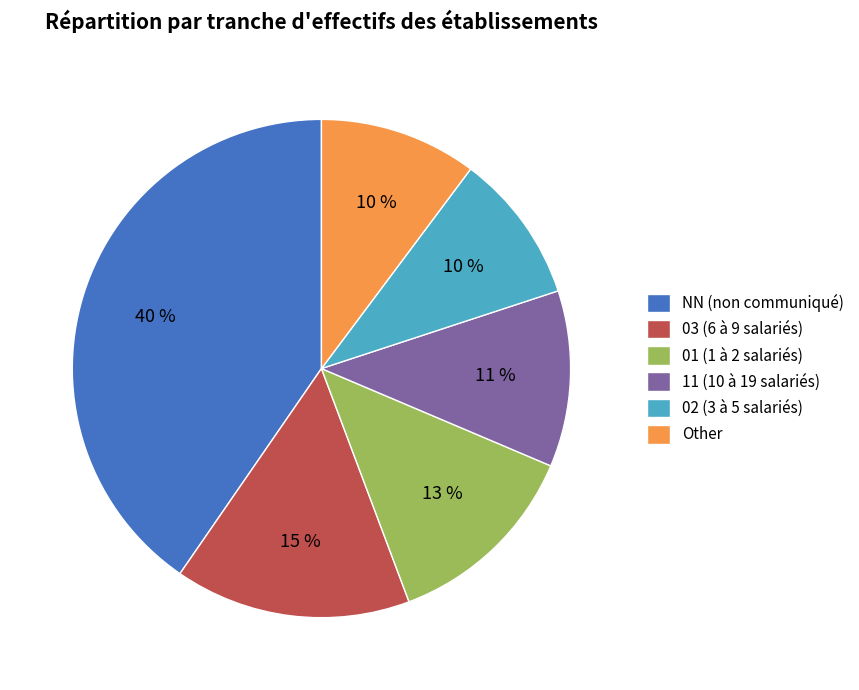

How many slices are in this pie chart?

6